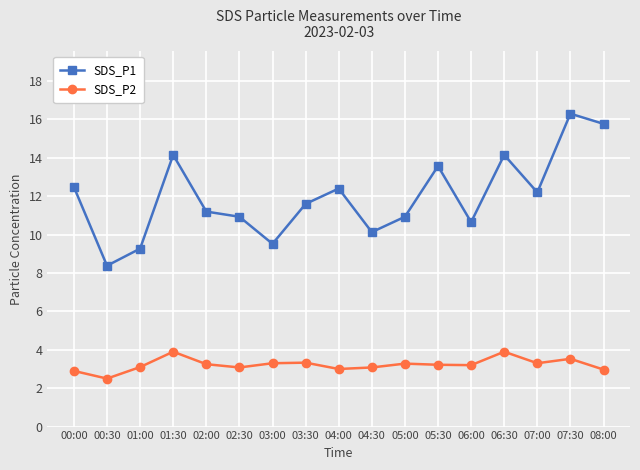

How many lines are shown in the chart?

2